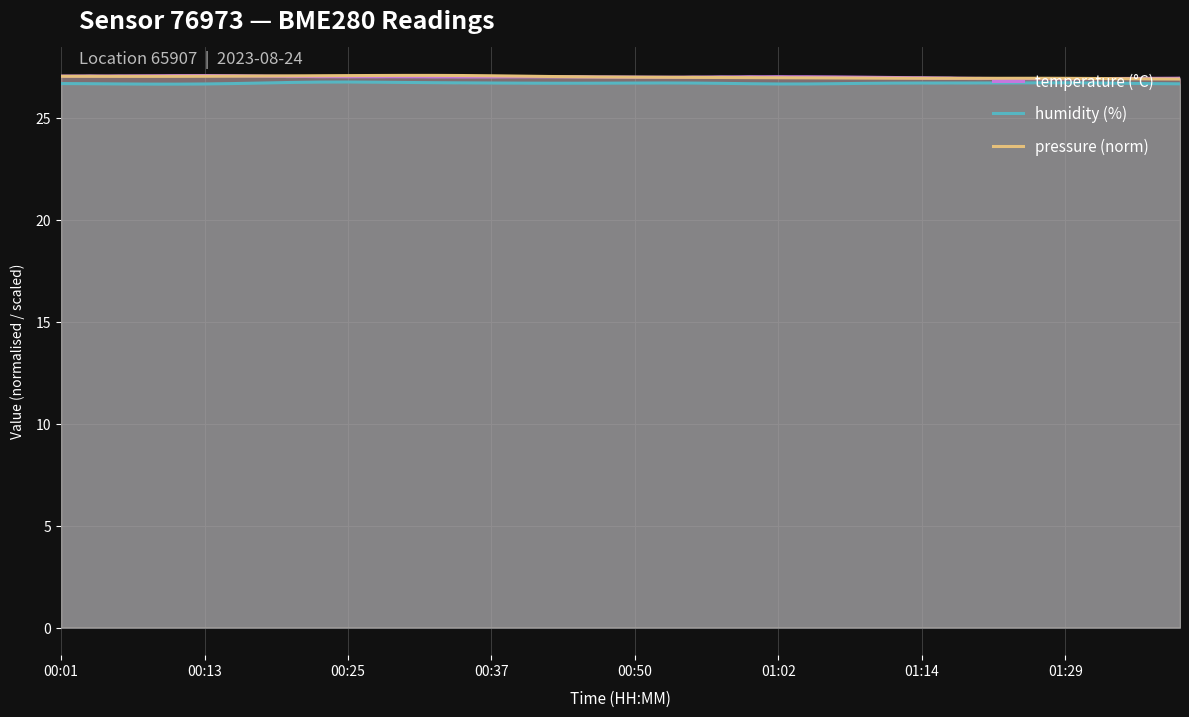

What is the lowest value of the pressure (norm) series?

26.9